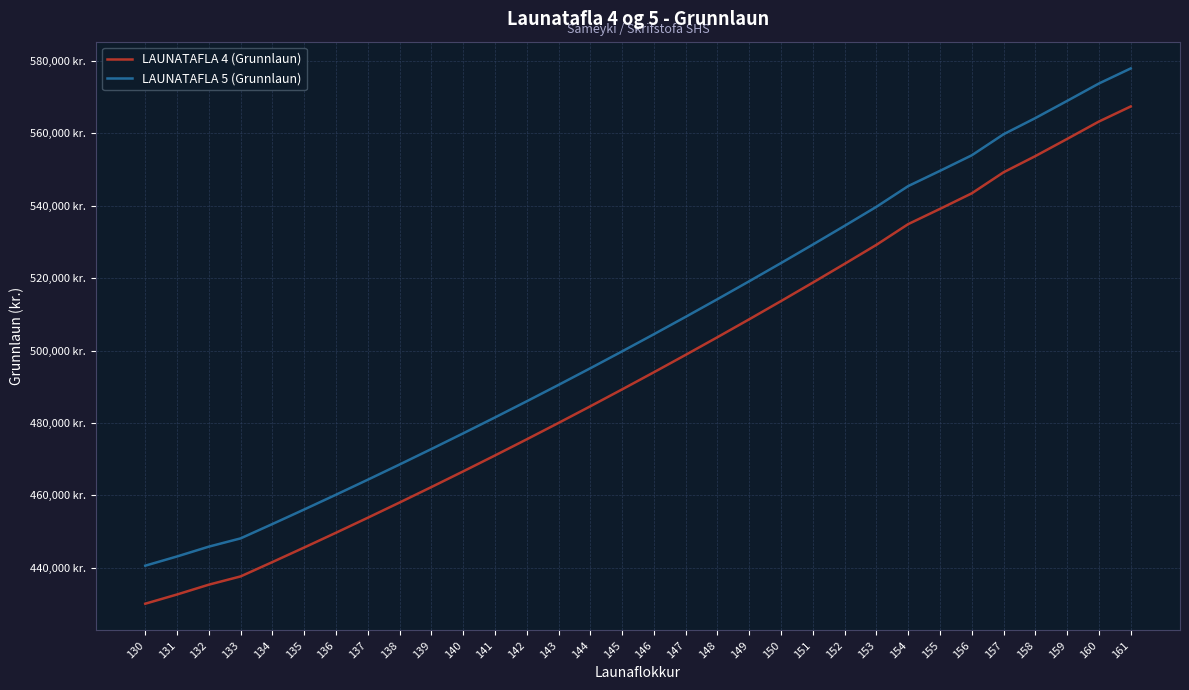

What is the value of the LAUNATAFLA 4 (Grunnlaun) point at the 25th from the left?

534902